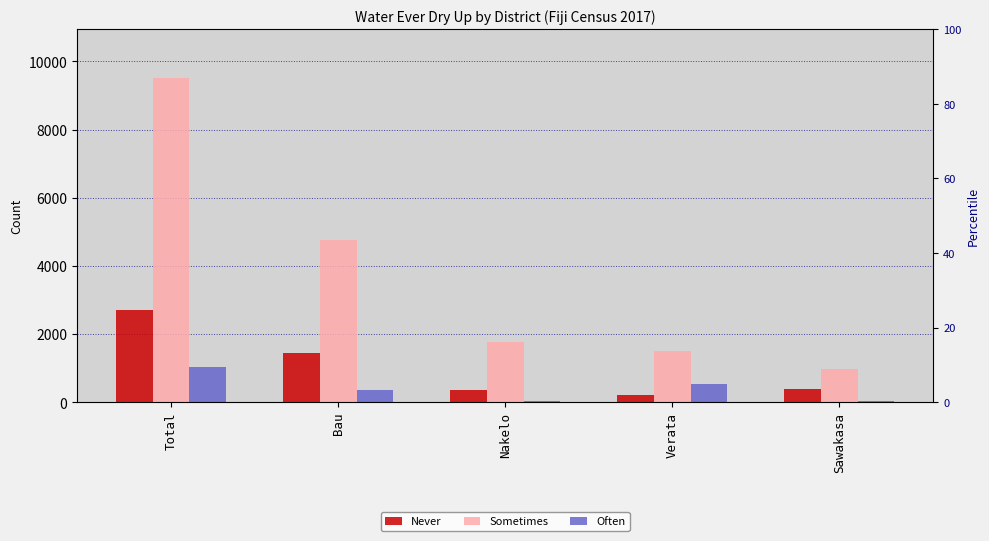

How many bars are there in total?

15